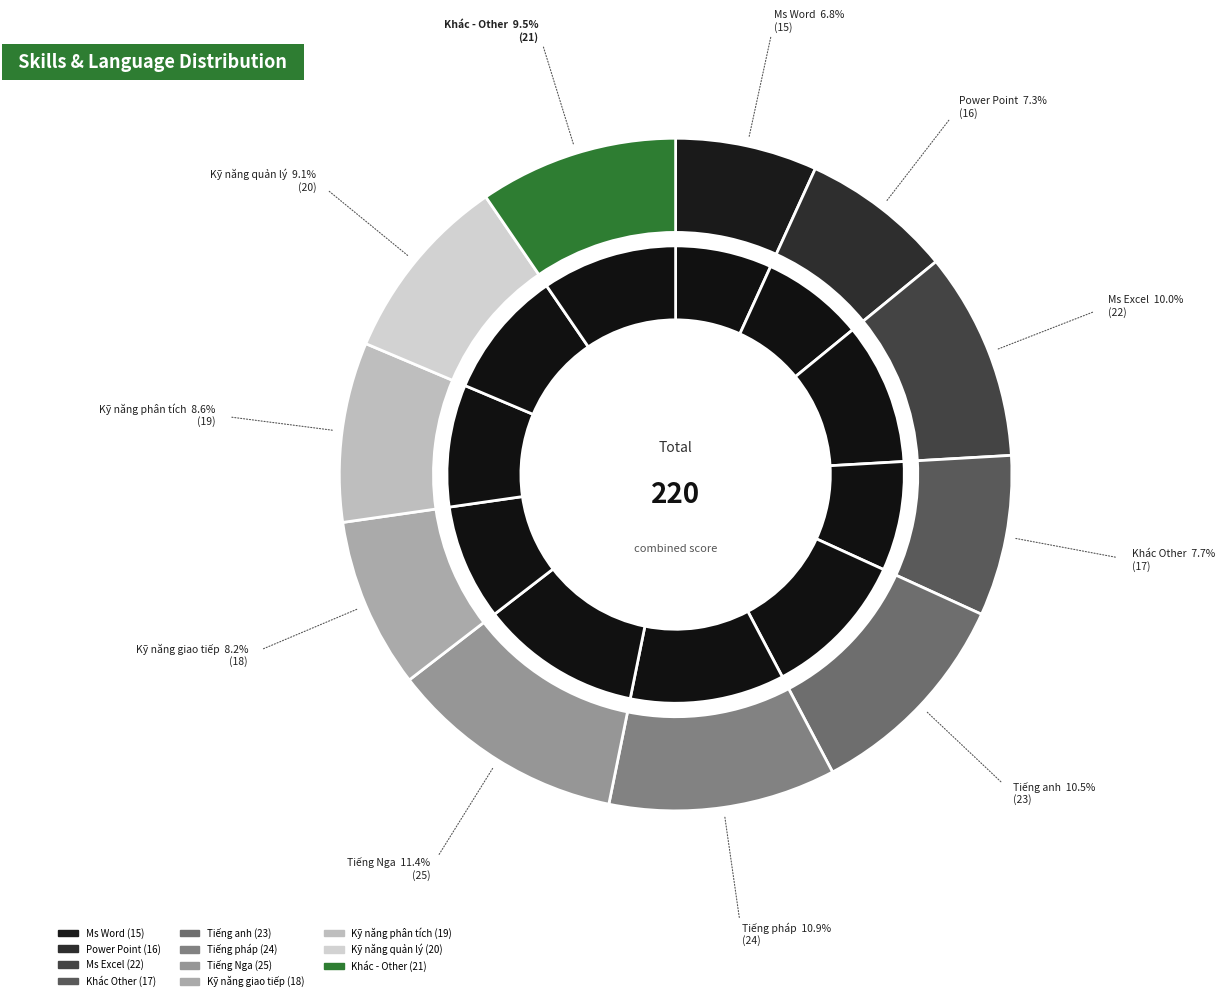

To the nearest percent, what portion does Ms Word represent?

7%